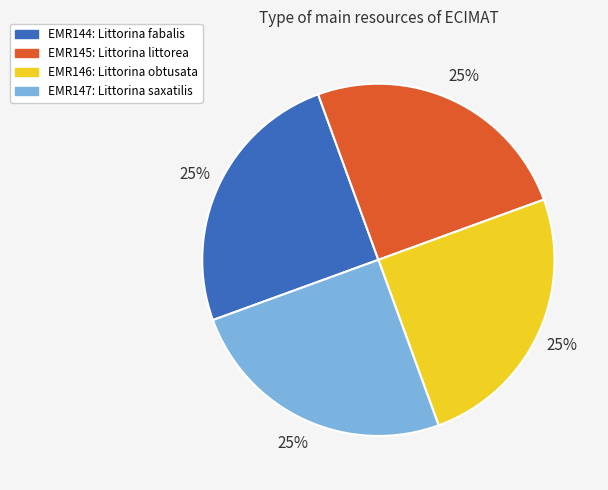

Is it true that EMR144 is 39% of the pie?

False